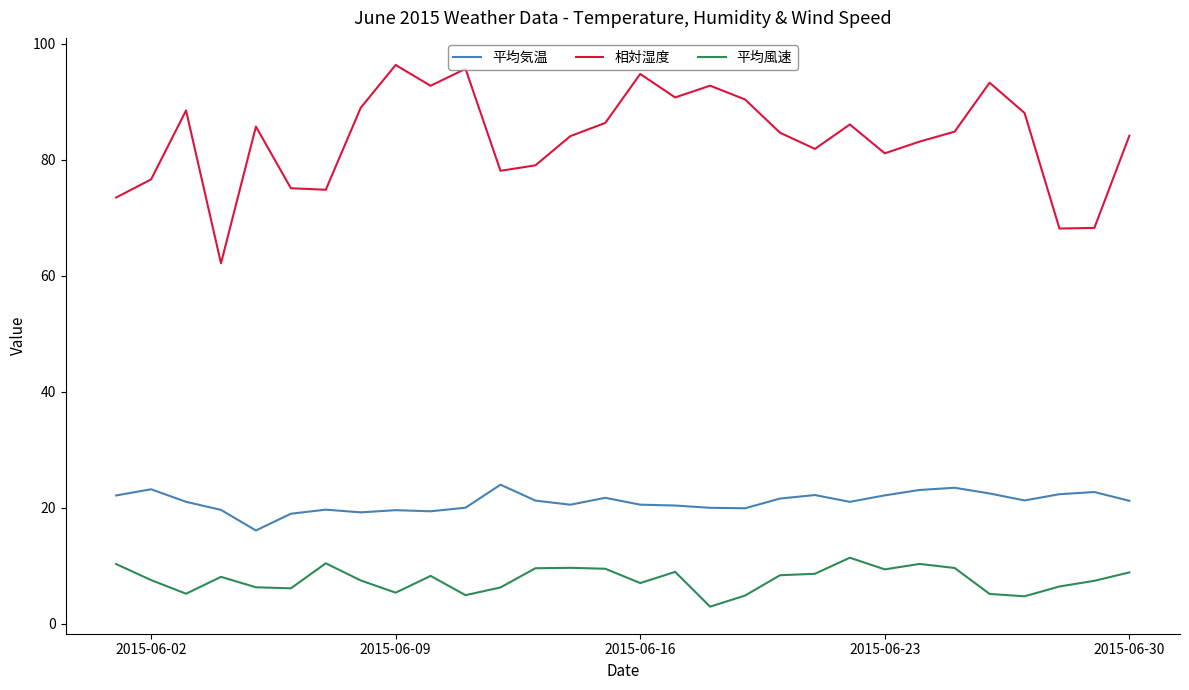

True or false: 相対湿度 and 平均風速 intersect in this chart.

False